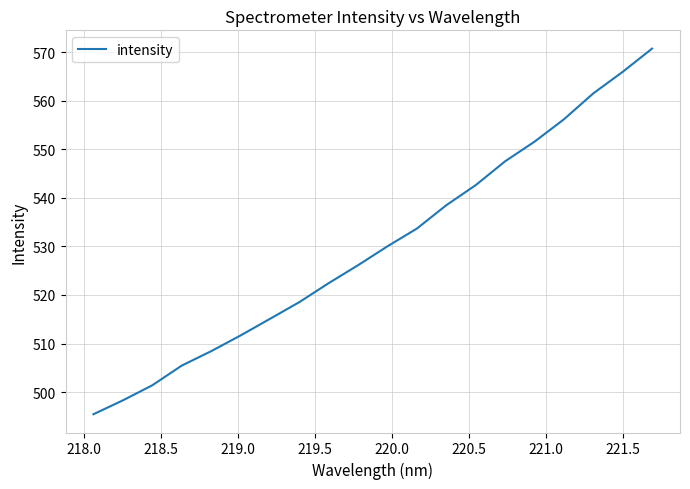

What is the difference between the maximum and minimum values?

75.4